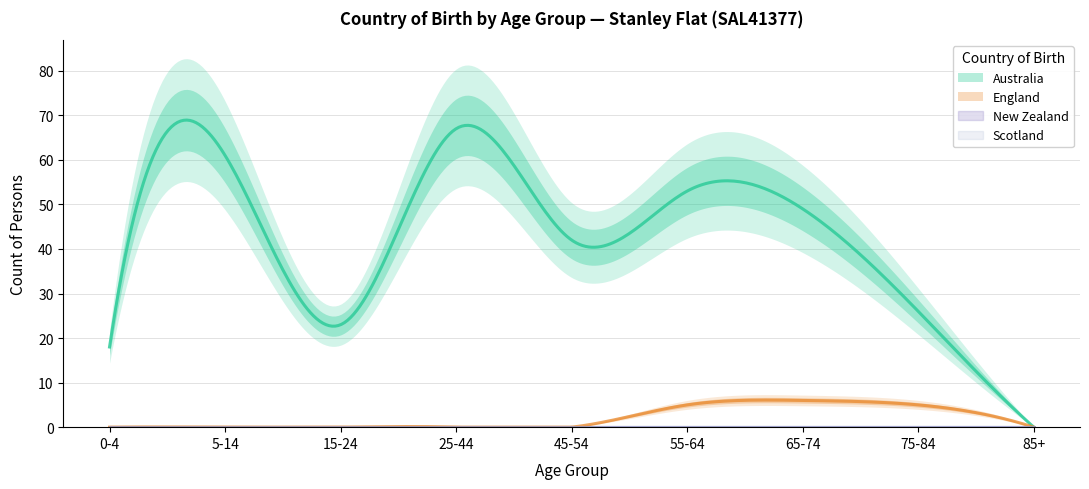

What are all the series names shown in the legend?

Australia, England, New Zealand, Scotland